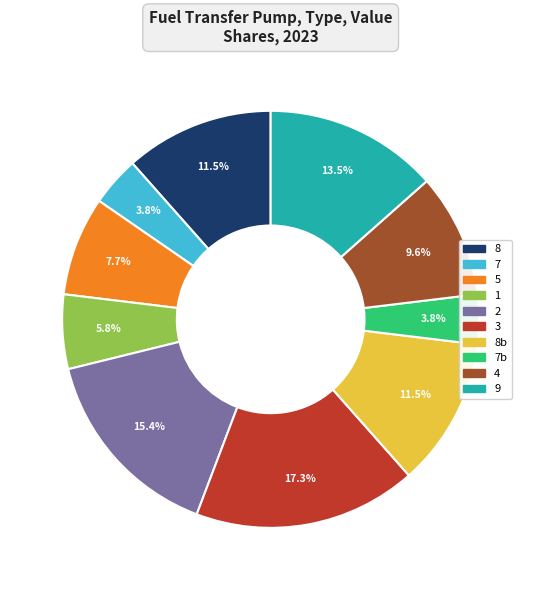

Is there any slice that represents more than half of the pie?

No